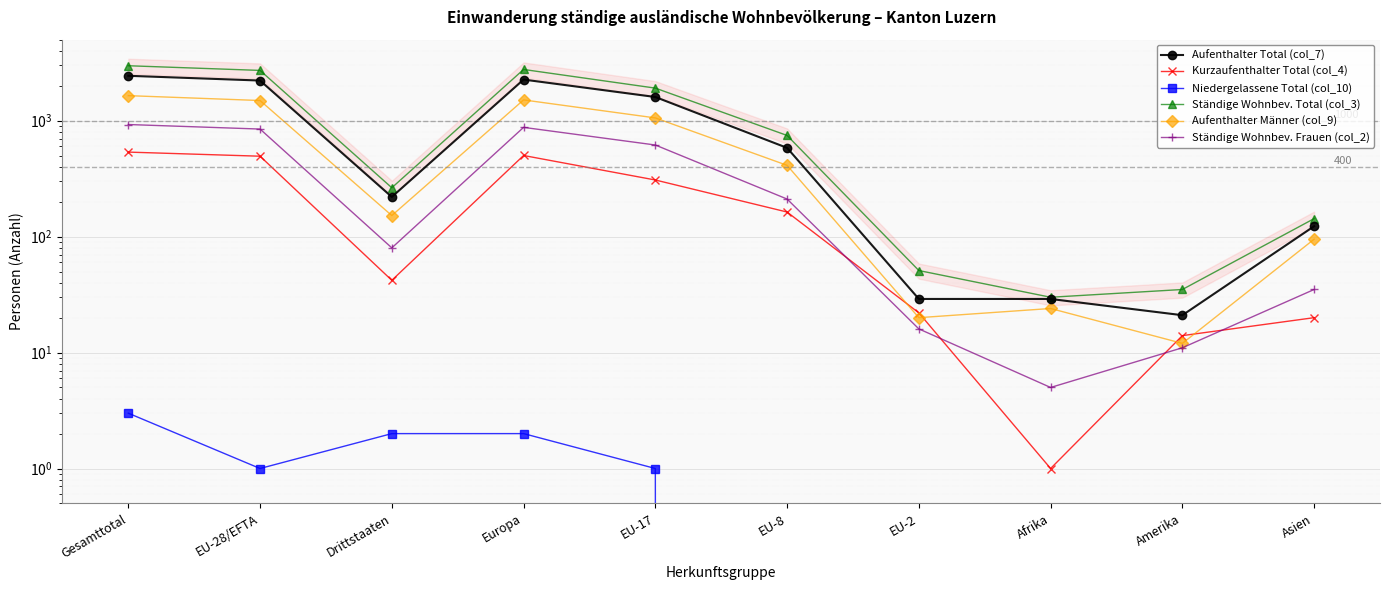

Between EU-2 and Amerika, which series saw the biggest shift?

Ständige Wohnbev. Total (col_3)